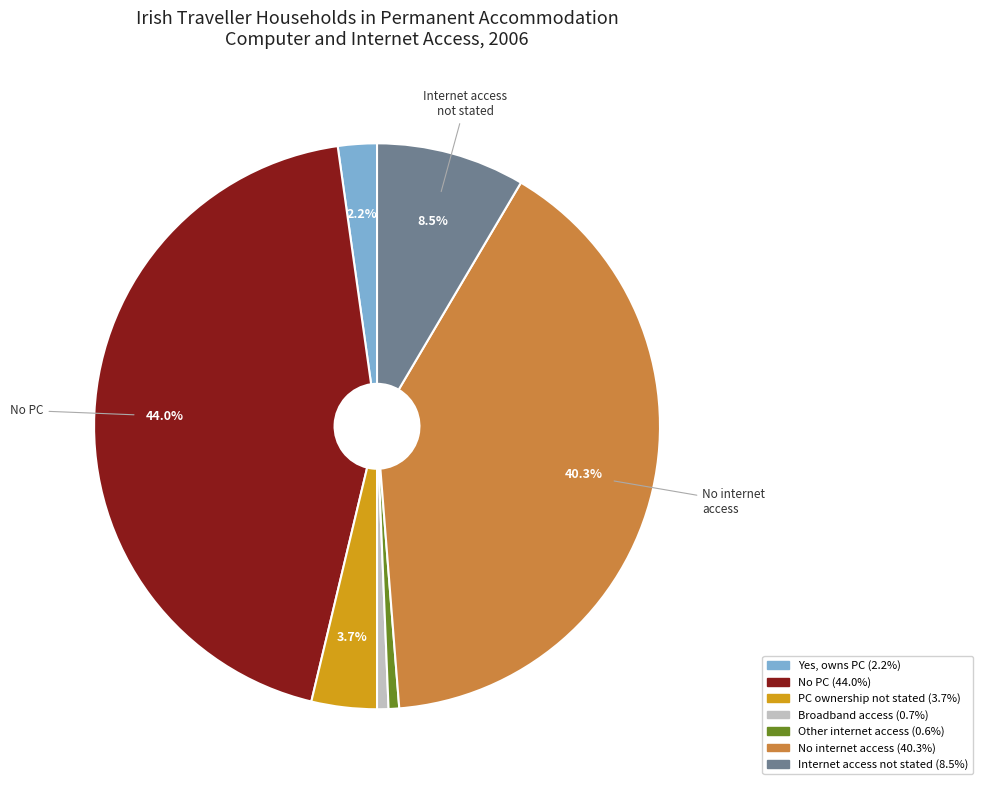

Count the number of slices in the pie.

7